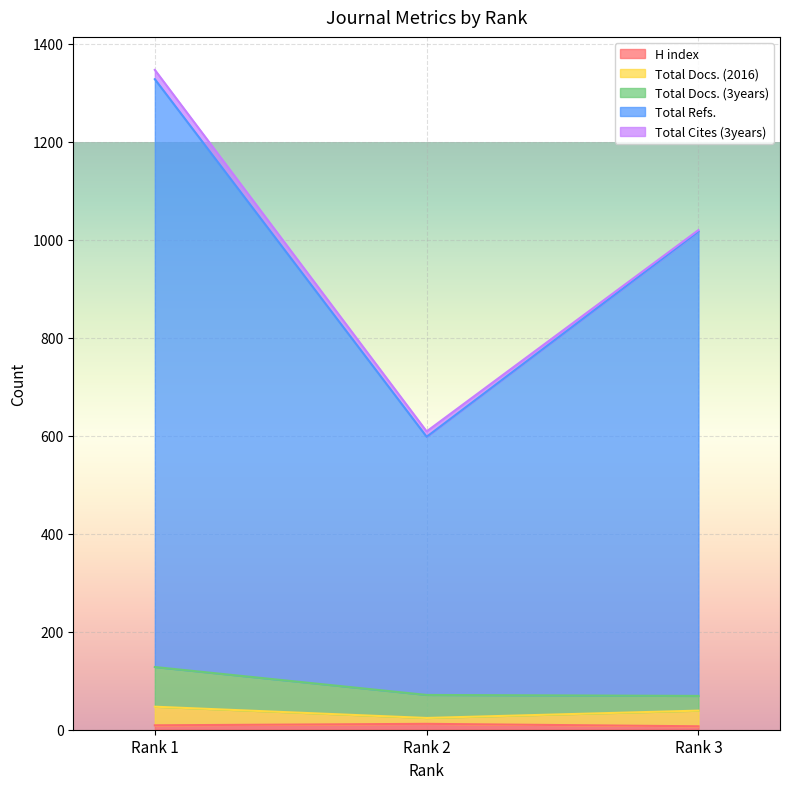

Which label corresponds to the largest value in the chart?

Rank 1